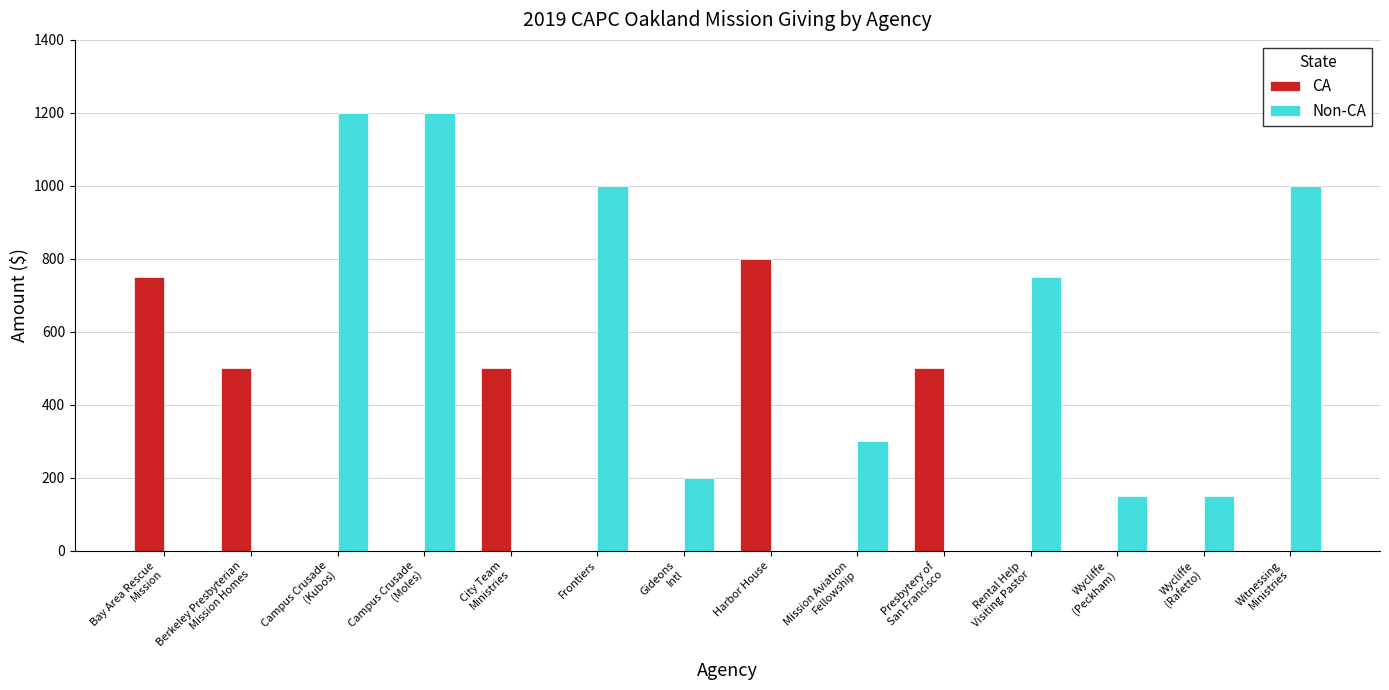

What is the total value across all series at City Team
Ministries?

500